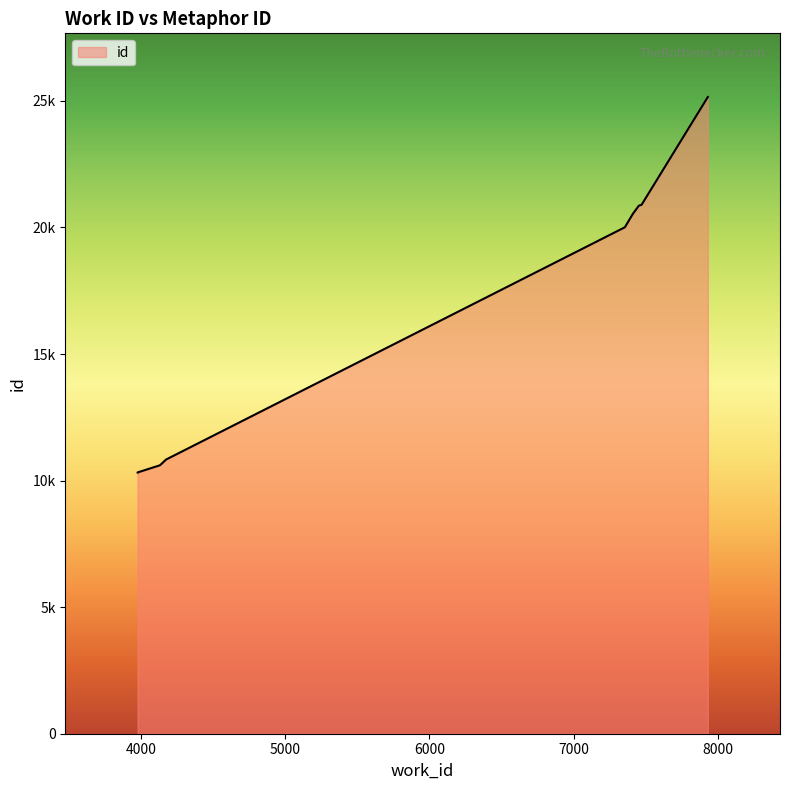

What value does the data have at 4175?

10831